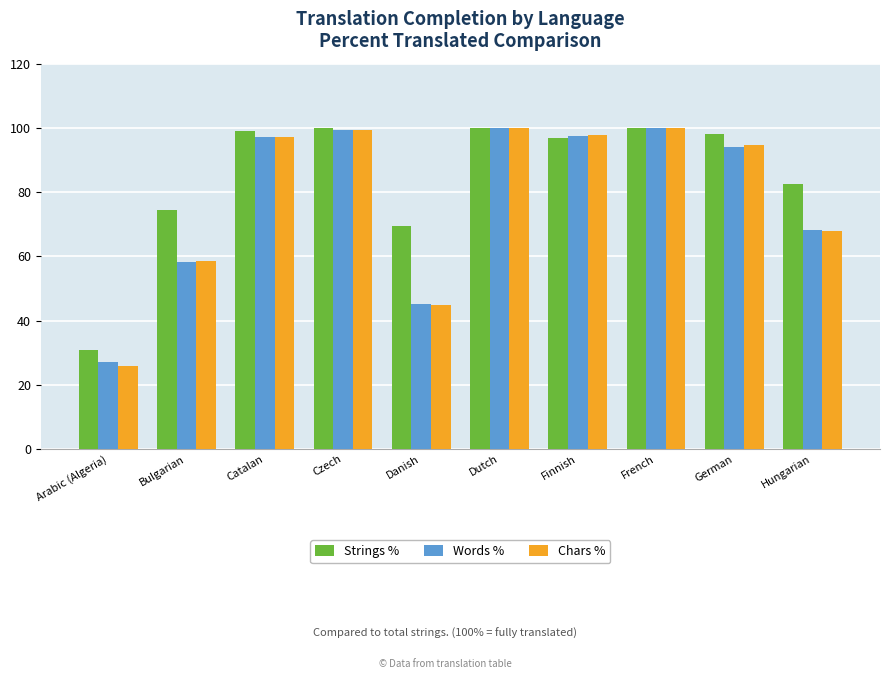

Is it true that Strings % equals 74.4 at Bulgarian?

True